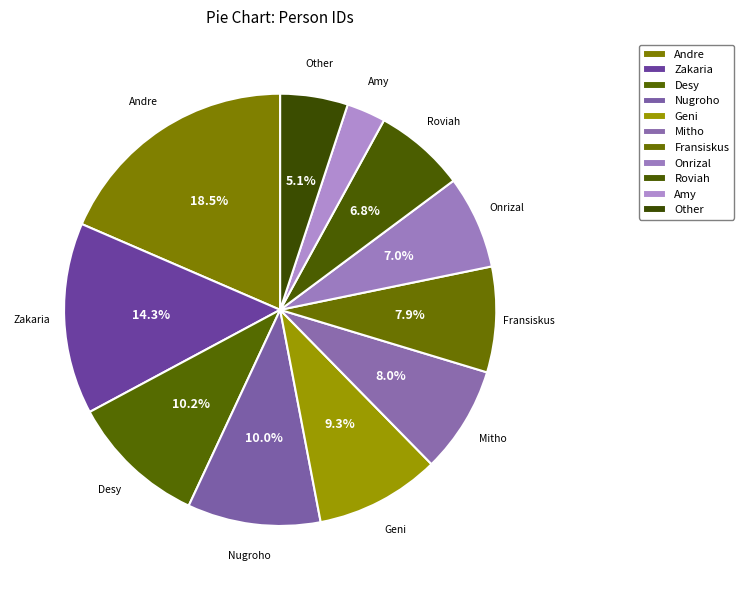

How many slices are in this pie chart?

11